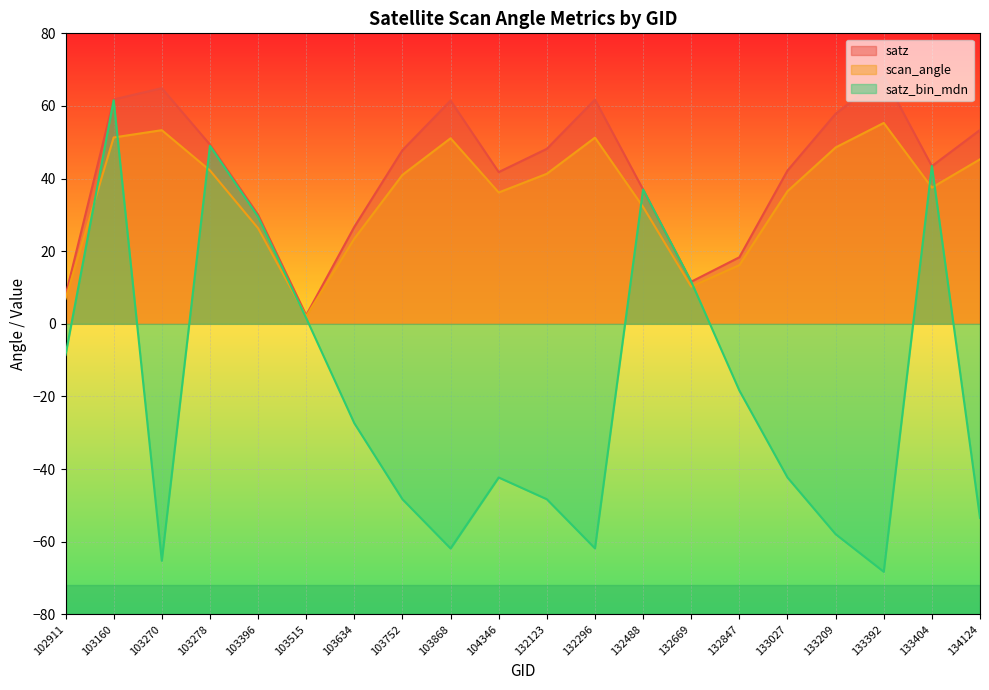

What is the sum of the satz values at 103868 and 132488?

98.5